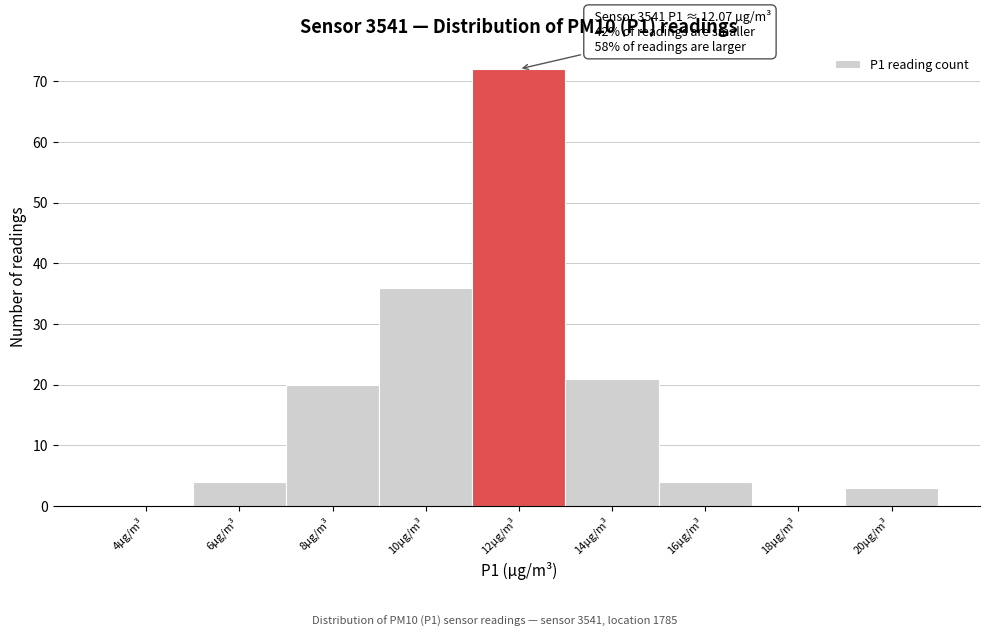

Reading right to left, list all the values displayed in this chart.

20µg/m³=3	18µg/m³=0	16µg/m³=4	14µg/m³=21	12µg/m³=72	10µg/m³=36	8µg/m³=20	6µg/m³=4	4µg/m³=0